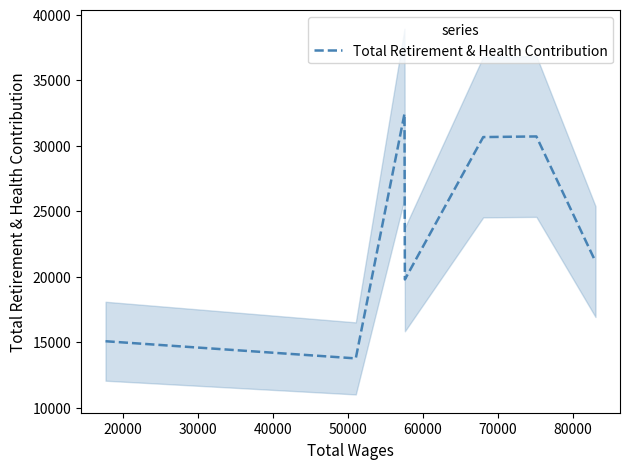

Reading left to right, extract all data points from this chart.

15073	13762	32450	19793	30665	30714	21155